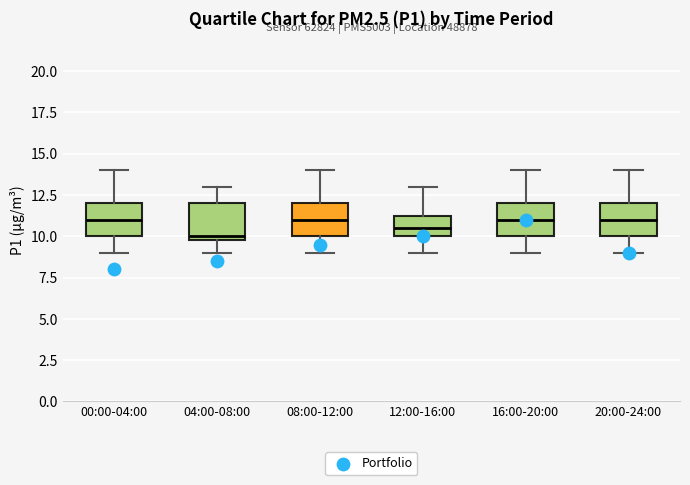

Reading left to right, transcribe this box plot: for each box, give where its median line is, the range the box spans, and where its two whiskers end, as read against the y-axis. The values are not printed on the chart, so give them approximately, as read against the axis.

00:00-04:00: median 11.0, box 10.0 to 12.0, whiskers 9.0 to 14.0
04:00-08:00: median 10.0 (just above the box's lower edge), box 10.0 to 12.0, whiskers 9.0 to 13.0
08:00-12:00: median 11.0, box 10.0 to 12.0, whiskers 9.0 to 14.0
12:00-16:00: median 10.5, box 10.0 to 11.5, whiskers 9.0 to 13.0
16:00-20:00: median 11.0, box 10.0 to 12.0, whiskers 9.0 to 14.0
20:00-24:00: median 11.0, box 10.0 to 12.0, whiskers 9.0 to 14.0